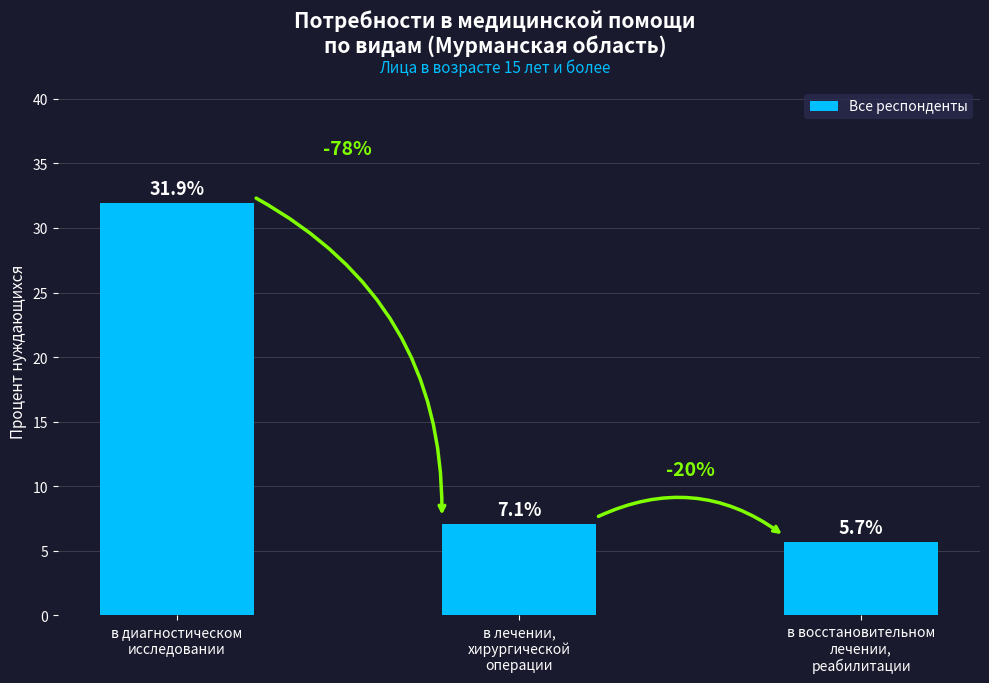

Reading left to right, what are all the values shown in this chart?

31.9	7.1	5.7